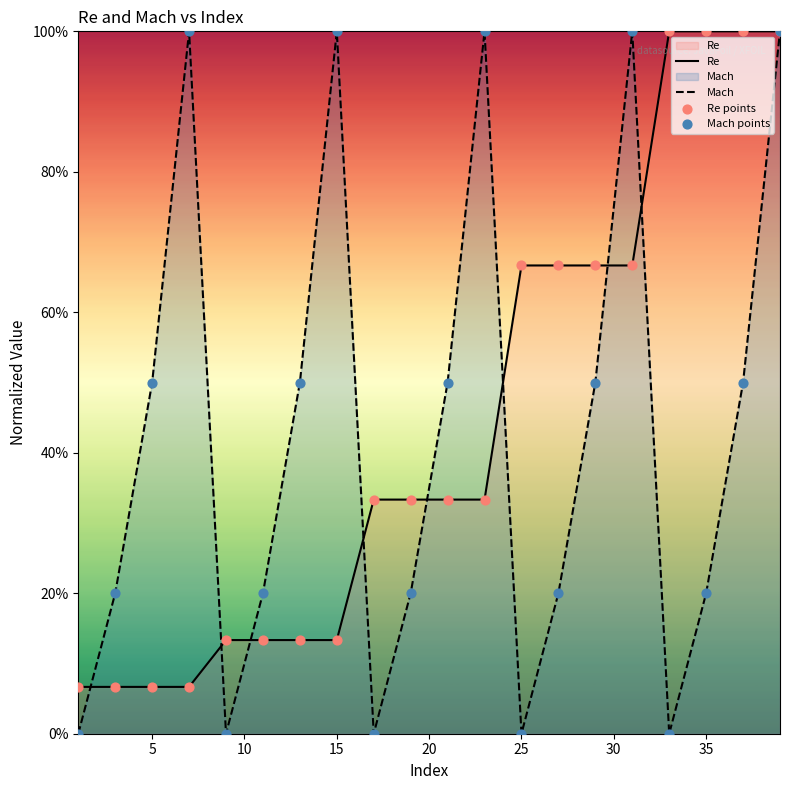

Is the value of Mach points at 25 greater than the value of Re at 12?

No